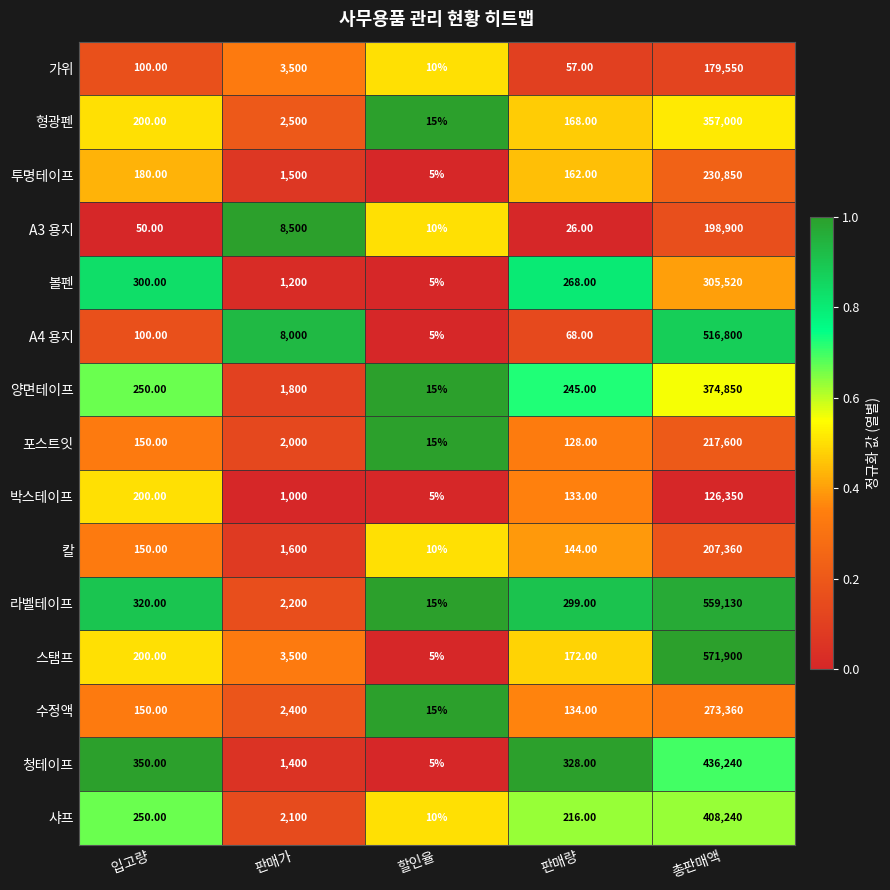

Rank the categories by A3 용지 value from highest to lowest.

총판매액, 판매가, 입고량, 판매량, 할인율